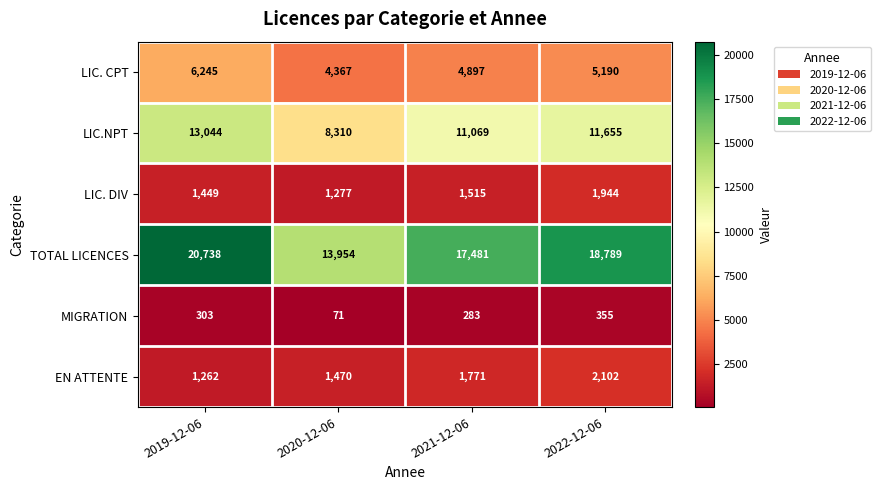

What is the difference between the TOTAL LICENCES values at 2021-12-06 and 2019-12-06?

3257